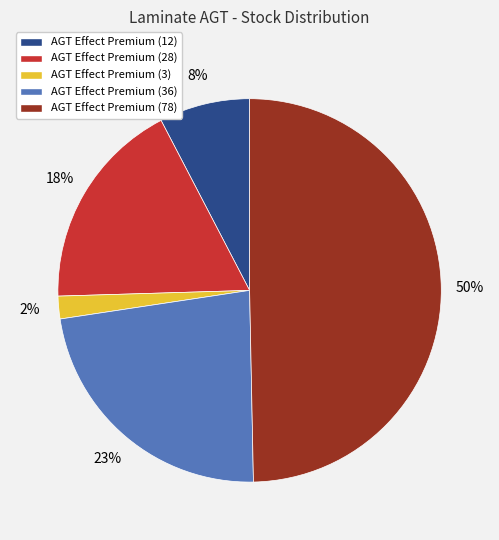

Is AGT Effect Premium (36) the majority of the pie?

No